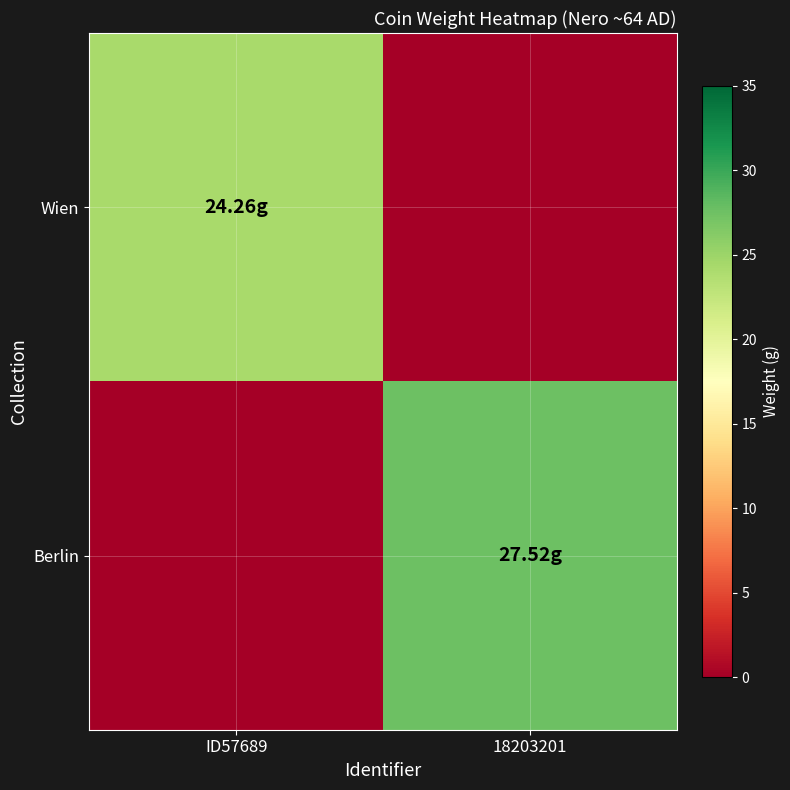

At which category is the sum across all series the highest?

18203201